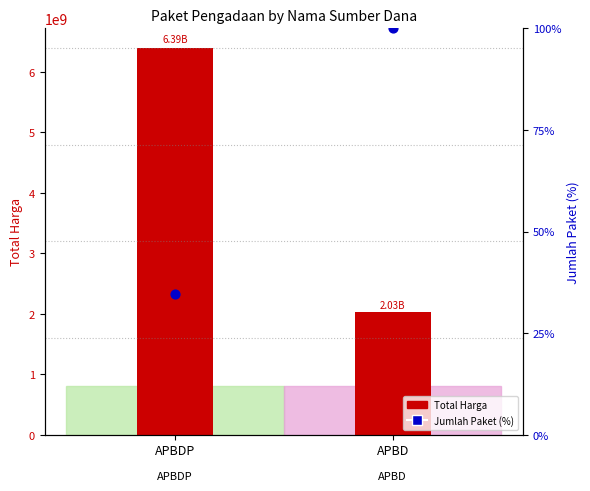

At which category is the sum across all series the highest?

APBDP